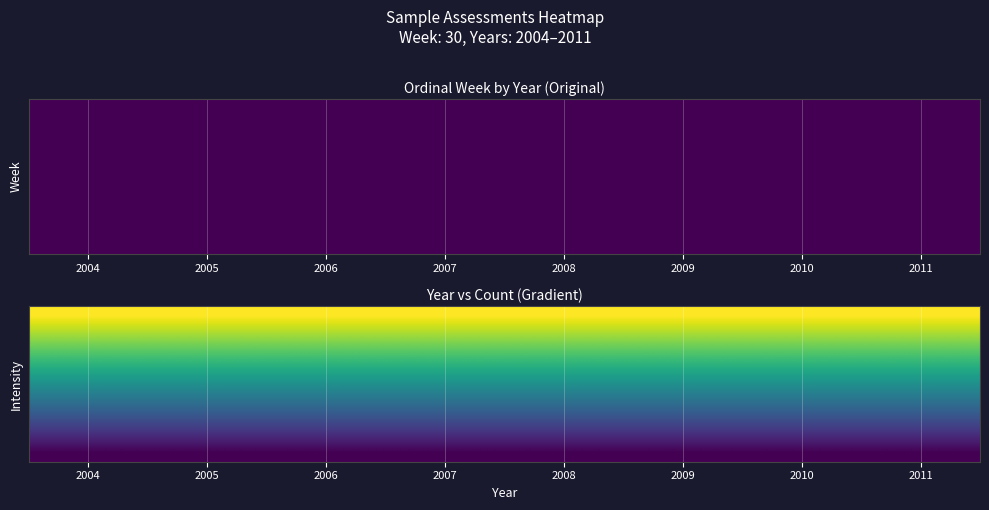

Which category has the highest value across all series?

2004